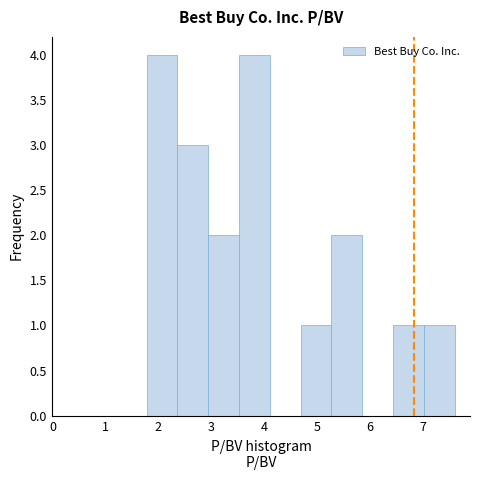

Reading left to right, list every bar in this chart as the range it spans on the x-axis followed by its height. Neither the bar edges nor the heights are printed on the chart, so give them approximately, as read against the axes.

1.8 to 2.4: 4
2.4 to 2.9: 3
2.9 to 3.5: 2
3.5 to 4.1: 4
4.1 to 4.7: 0
4.7 to 5.3: 1
5.3 to 5.9: 2
5.9 to 6.4: 0
6.4 to 7.0: 1
7.0 to 7.6: 1